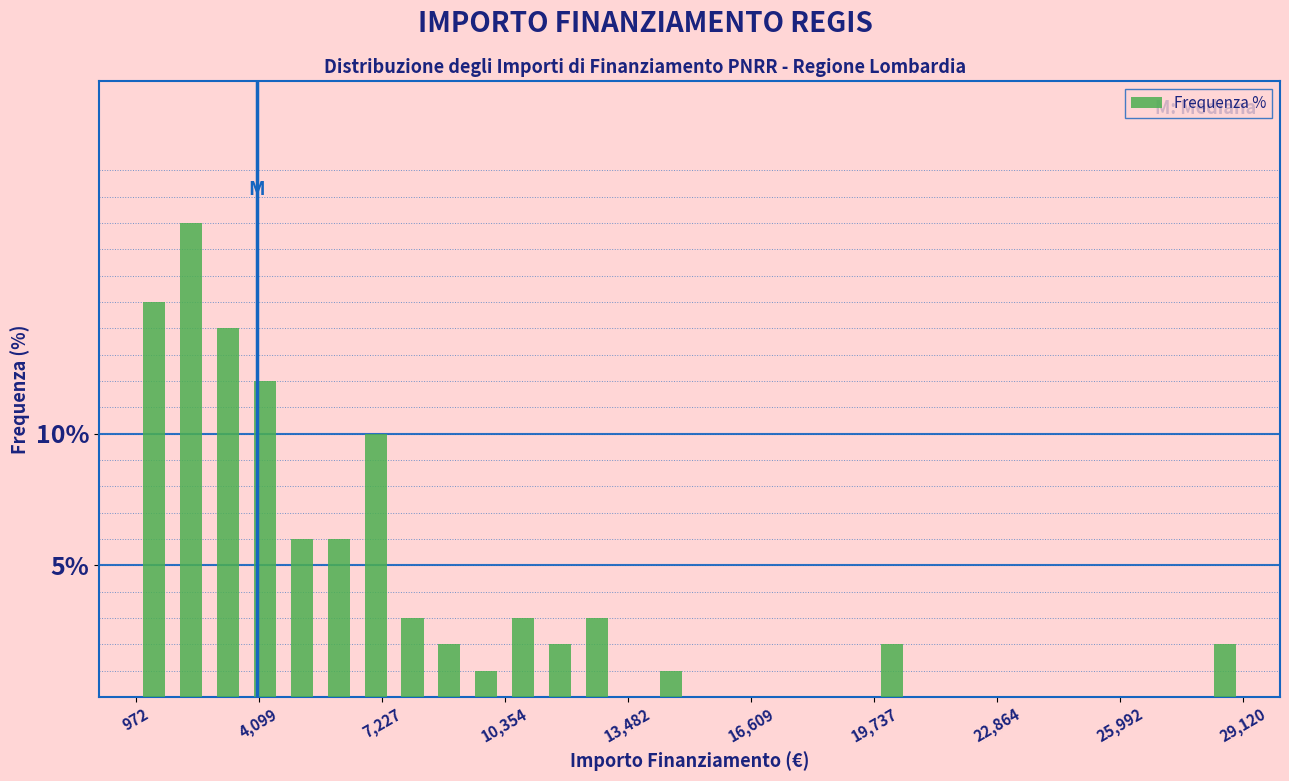

Around what value on the x-axis is the tallest bar? Give the approximate position of its centre, as read against the axis.

2500